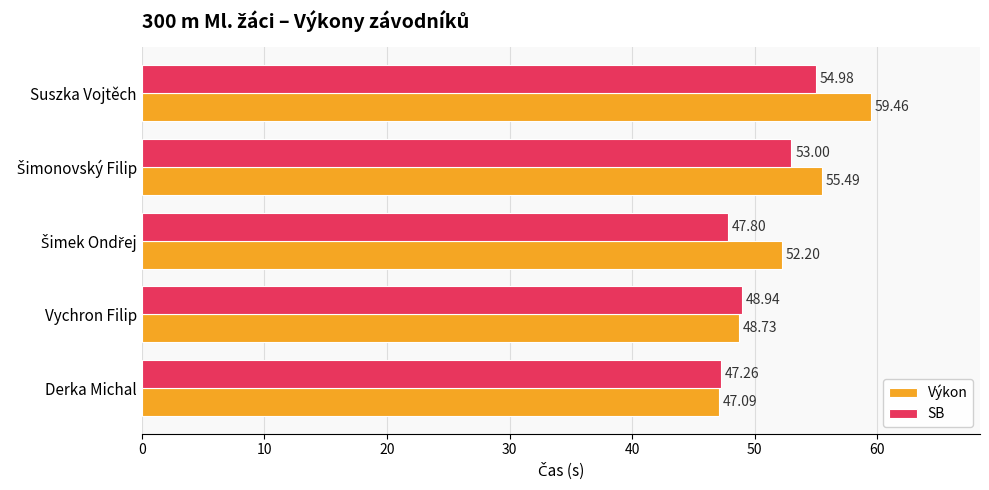

What is the average value of the SB series?

50.4